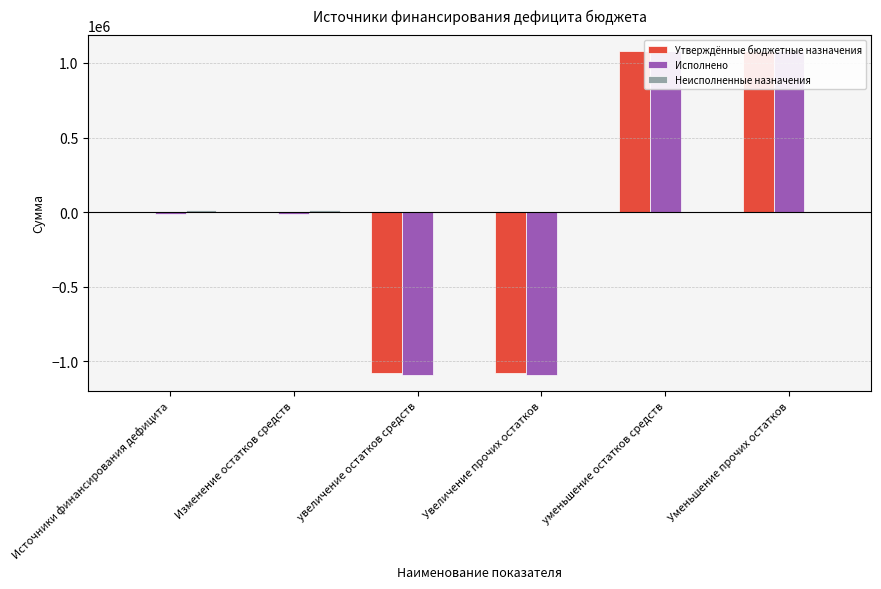

Is it true that Неисполненные назначения equals 5856.7 at уменьшение остатков средств?

False